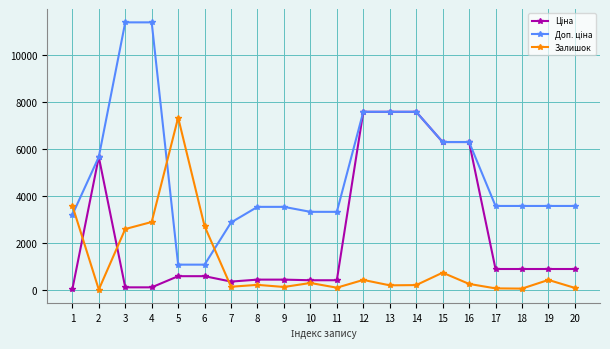

How many data points in Залишок are less than 260?

10